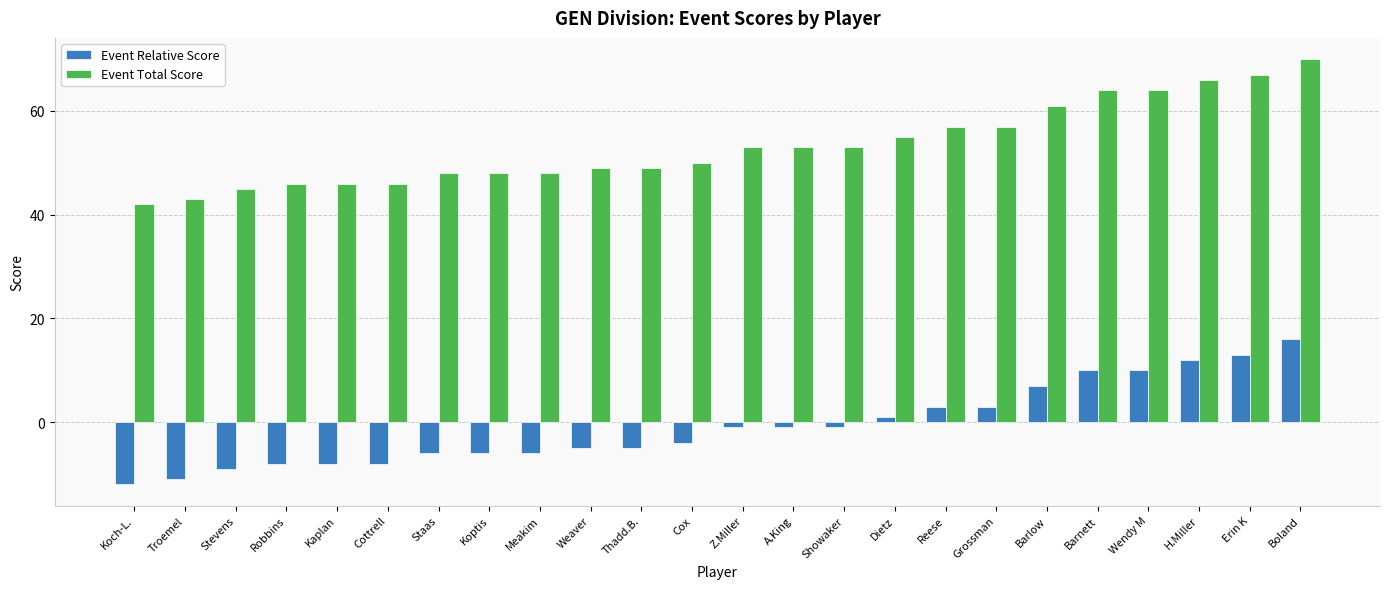

What is the sum of all Event Total Score values?

1280